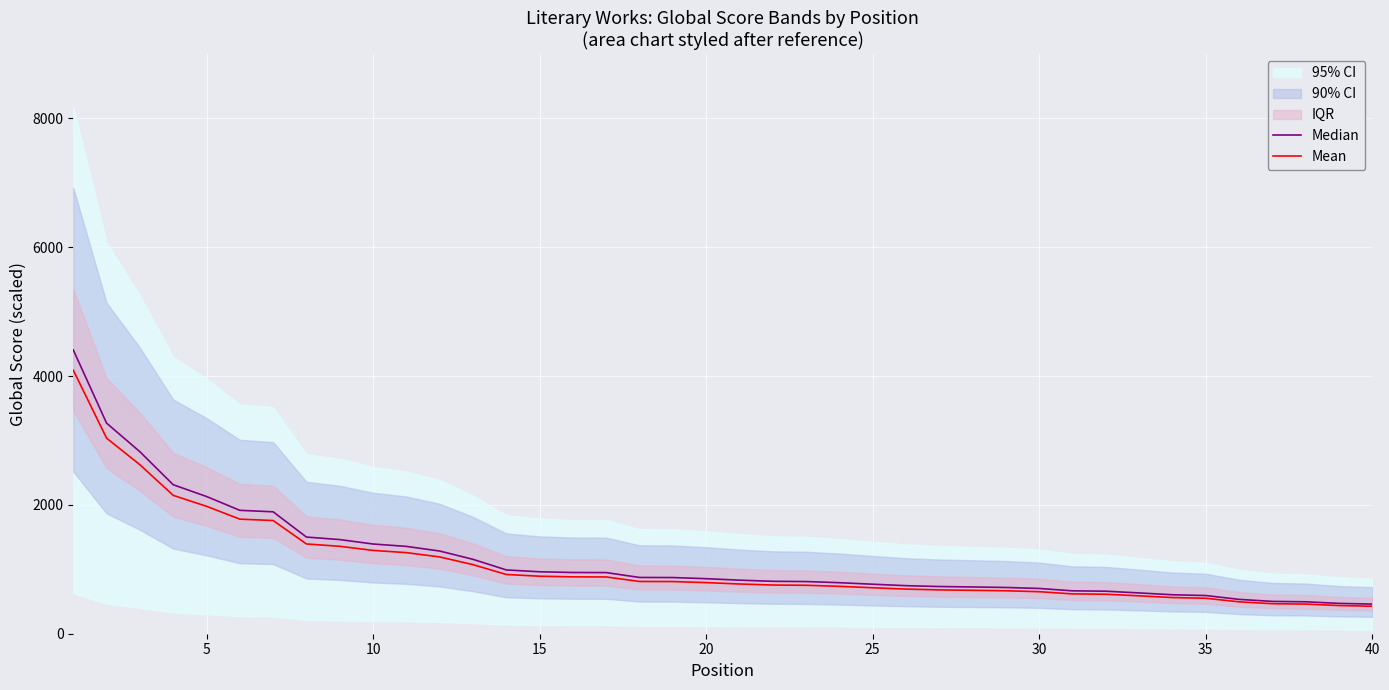

What is the total value across all series at 15?

4461.8